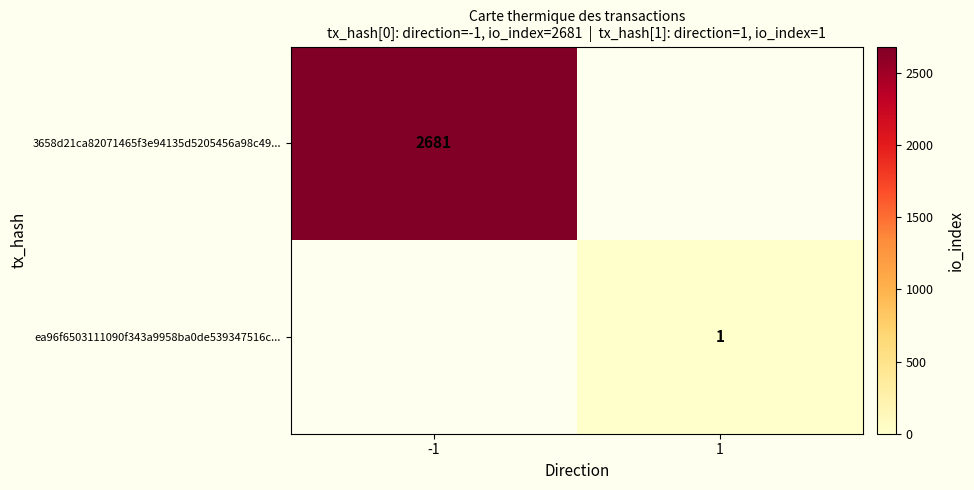

Is it true that 3658d21ca82071465f3e94135d5205456a98c49... equals 4694 at -1?

False